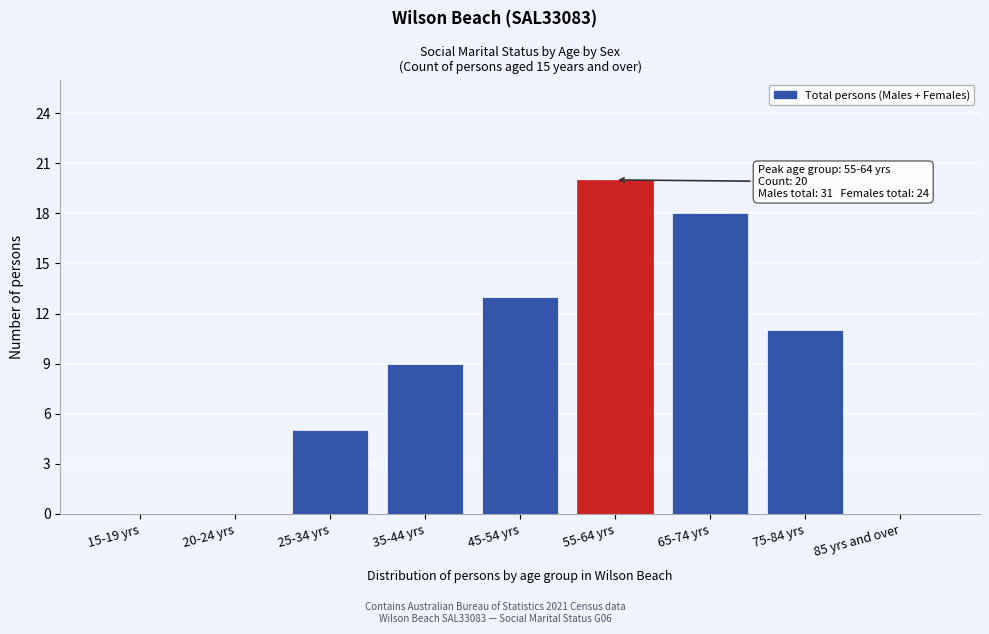

Reading left to right, list all the values displayed in this chart.

15-19 yrs=0	20-24 yrs=0	25-34 yrs=5	35-44 yrs=9	45-54 yrs=13	55-64 yrs=20	65-74 yrs=18	75-84 yrs=11	85 yrs and over=0